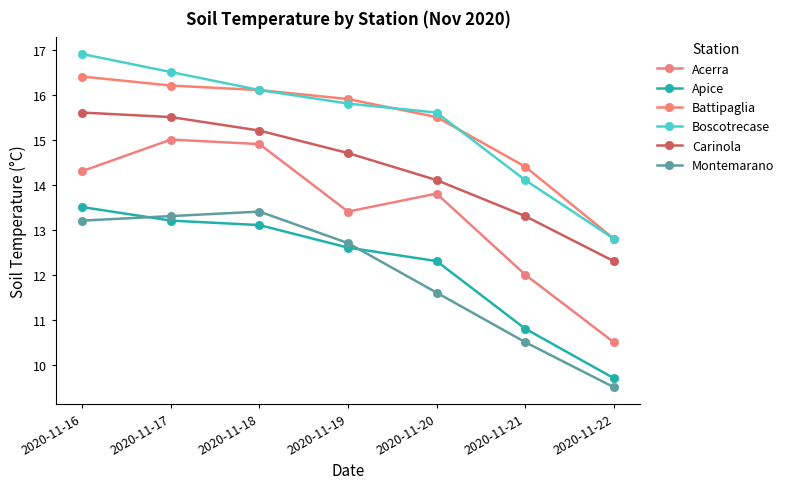

True or false: Carinola and Battipaglia intersect in this chart.

False